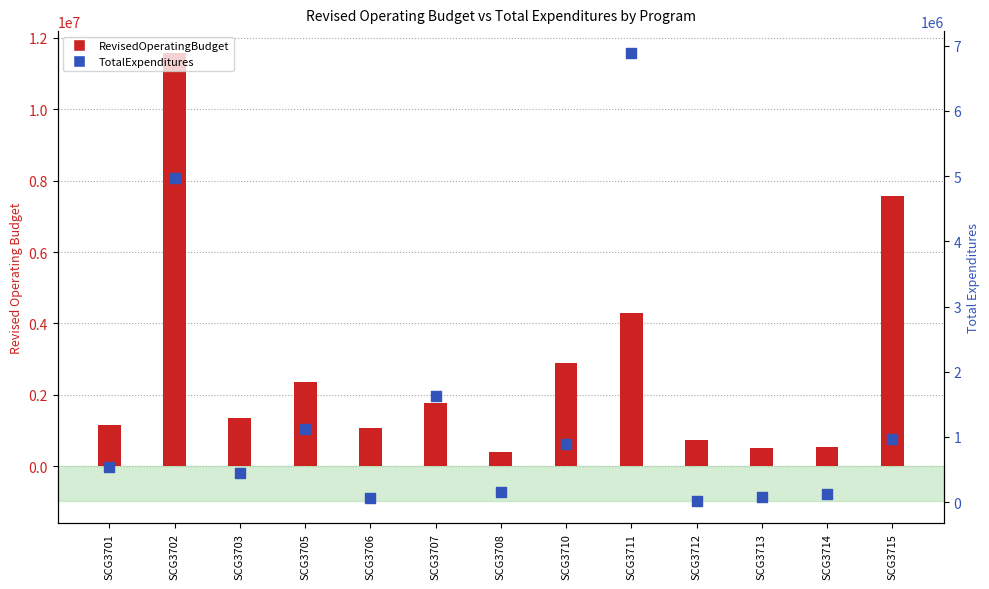

Which series has the widest spread of Y values?

RevisedOperatingBudget